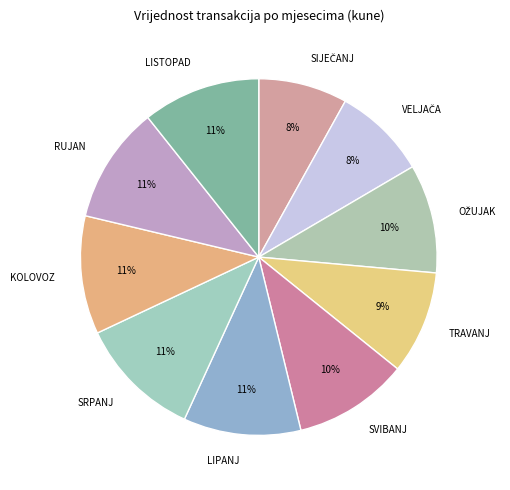

Which has a higher value, SVIBANJ or TRAVANJ?

SVIBANJ